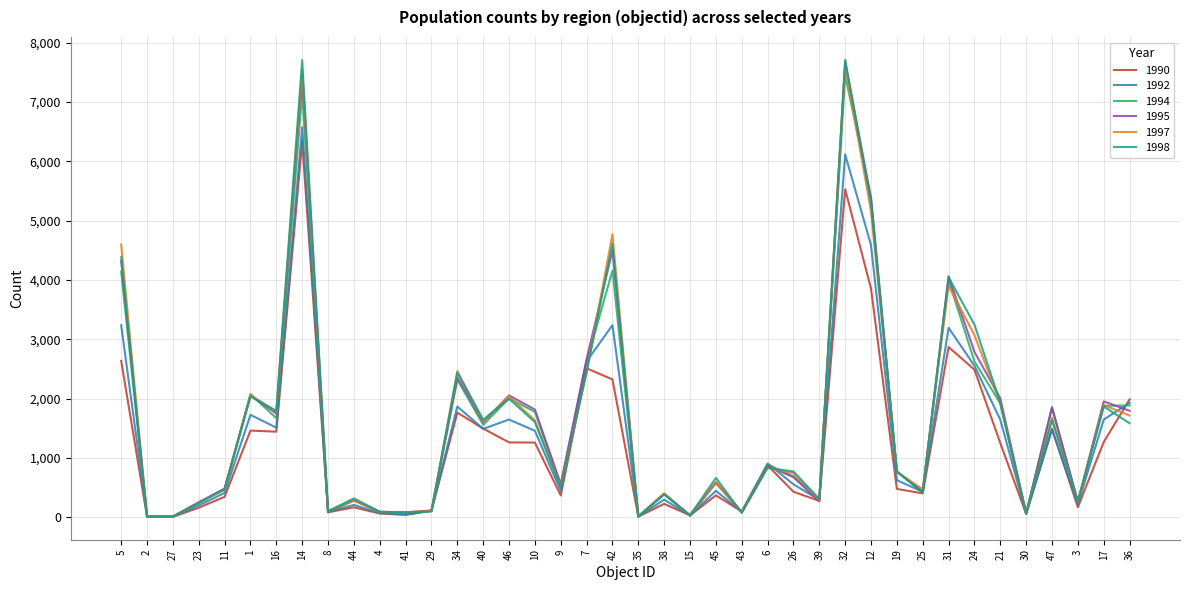

What is the difference between the maximum and minimum values in the 1997 series?

7601